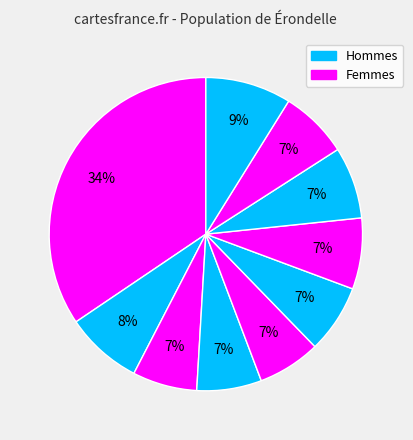

How many segments does this pie chart have?

10